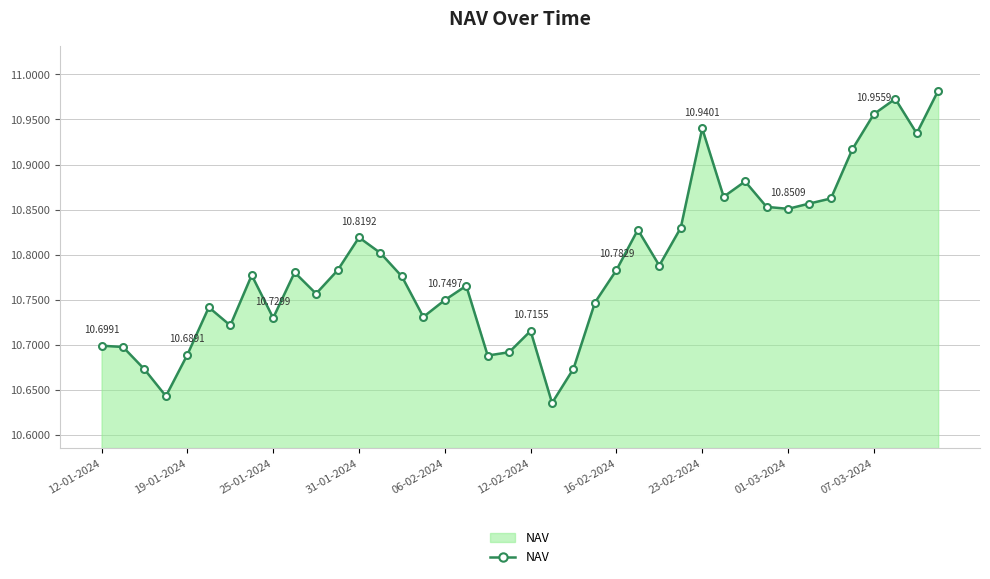

What is the difference between the maximum and minimum values?

0.3